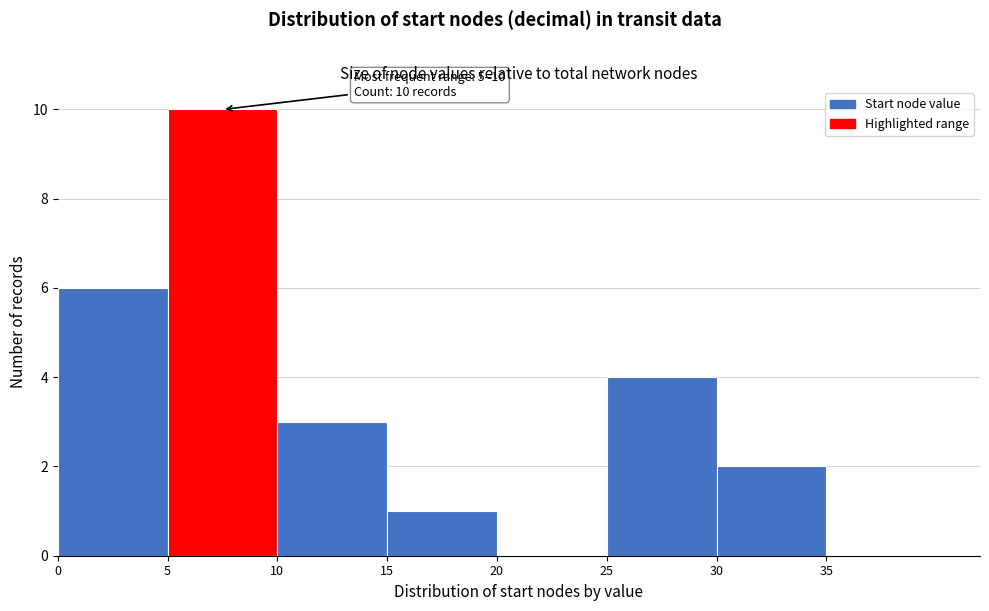

Which range on the x-axis has the tallest bar?

5 to 10